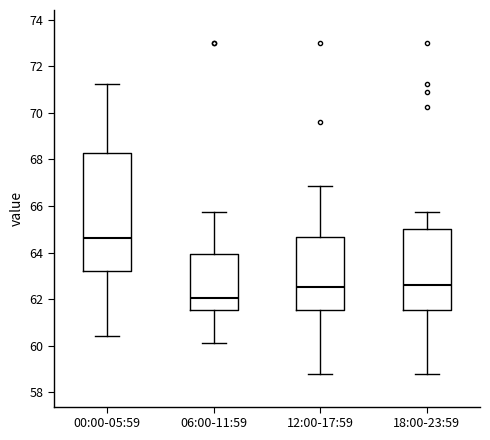

Reading left to right, read every box against the y-axis: the position of its median line, the range the box covers, and the ends of its whiskers. The values are not printed on the chart, so give them approximately, as read against the axis.

00:00-05:59: median 64.6, box 63.2 to 68.2, whiskers 60.4 to 71.2
06:00-11:59: median 62.0, box 61.6 to 64.0, whiskers 60.2 to 65.8
12:00-17:59: median 62.6, box 61.6 to 64.6, whiskers 58.8 to 66.8
18:00-23:59: median 62.6, box 61.6 to 65.0, whiskers 58.8 to 65.8